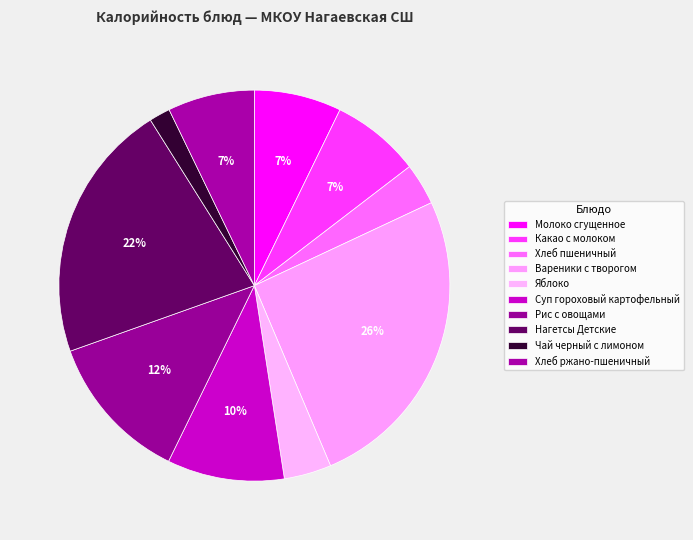

Is Чай черный с лимоном the majority of the pie?

No